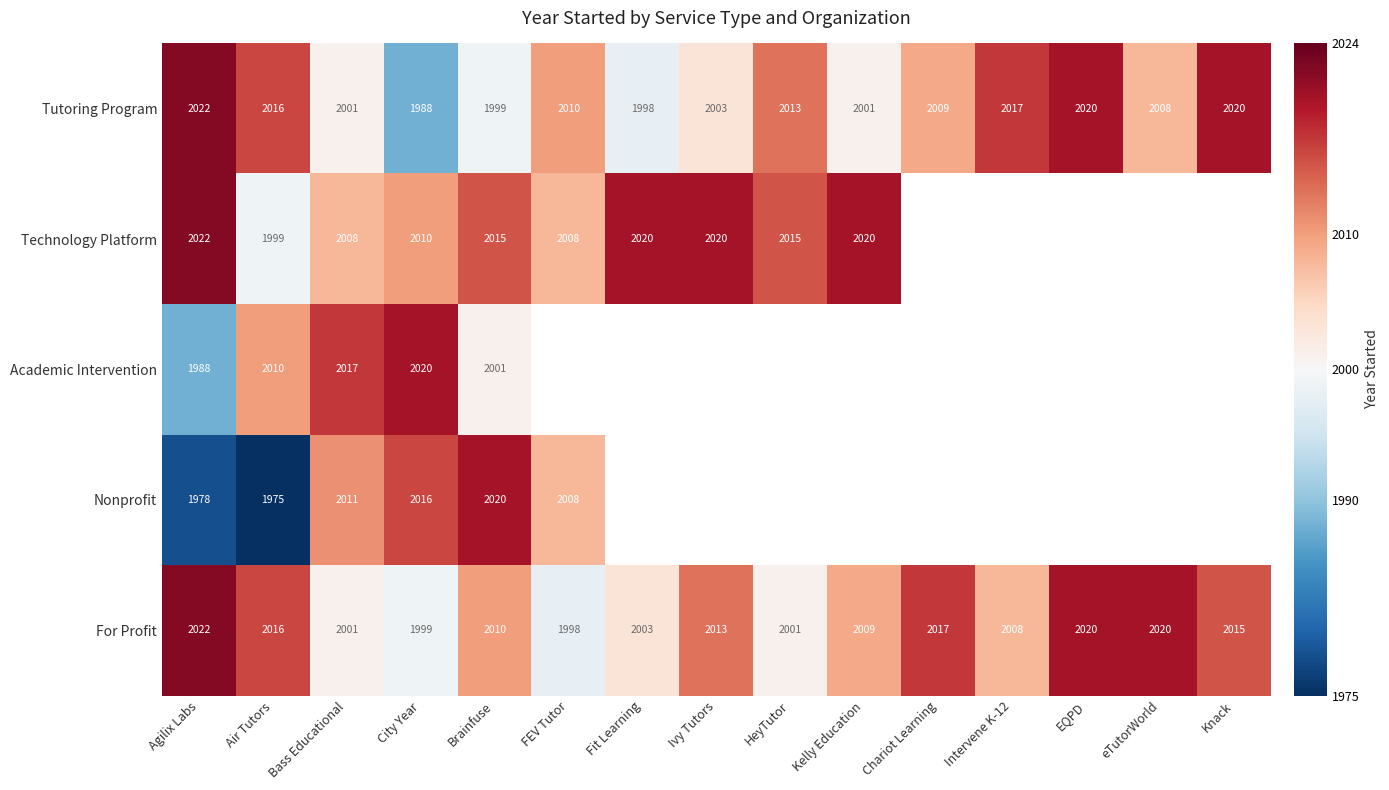

What is the minimum value shown in the chart?

1975.0